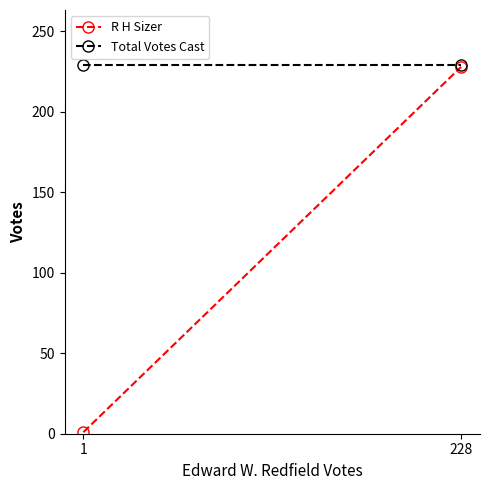

What is the sum of the R H Sizer values at 1 and 228?

229